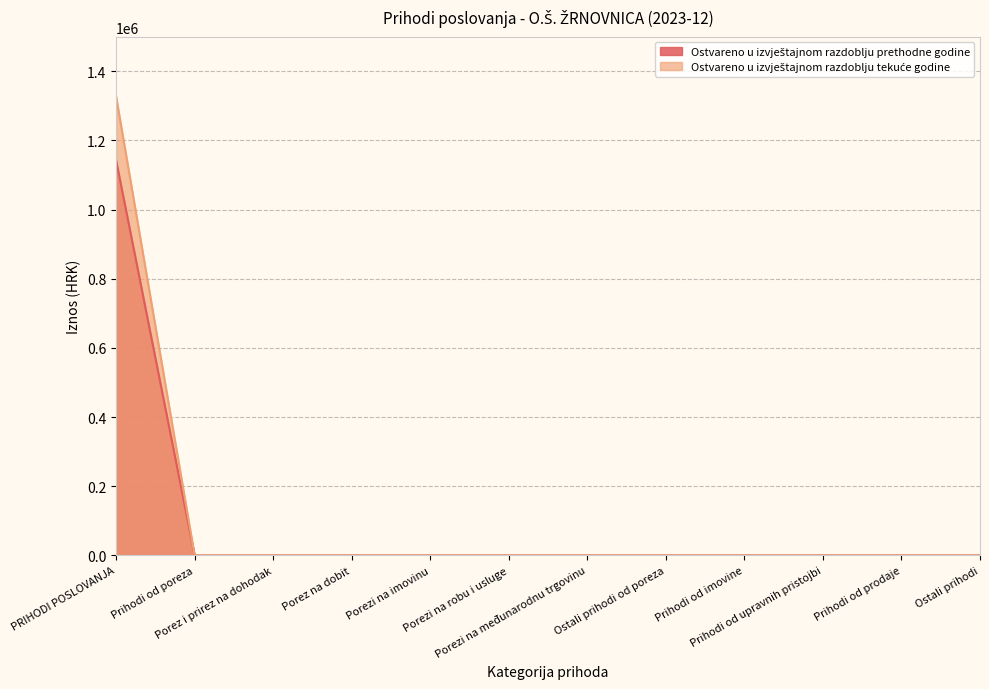

At which category is the sum across all series the highest?

PRIHODI POSLOVANJA